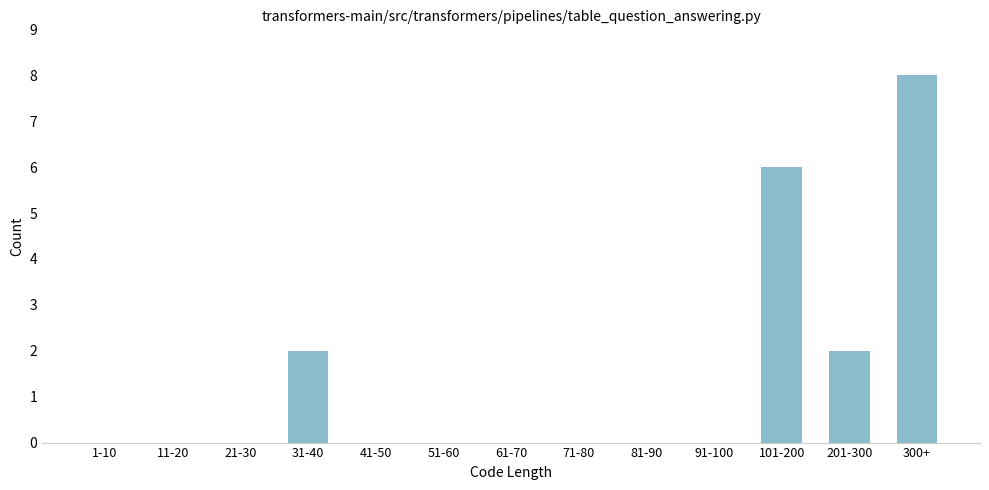

Reading right to left, list all the values displayed in this chart.

300+=8	201-300=2	101-200=6	91-100=0	81-90=0	71-80=0	61-70=0	51-60=0	41-50=0	31-40=2	21-30=0	11-20=0	1-10=0